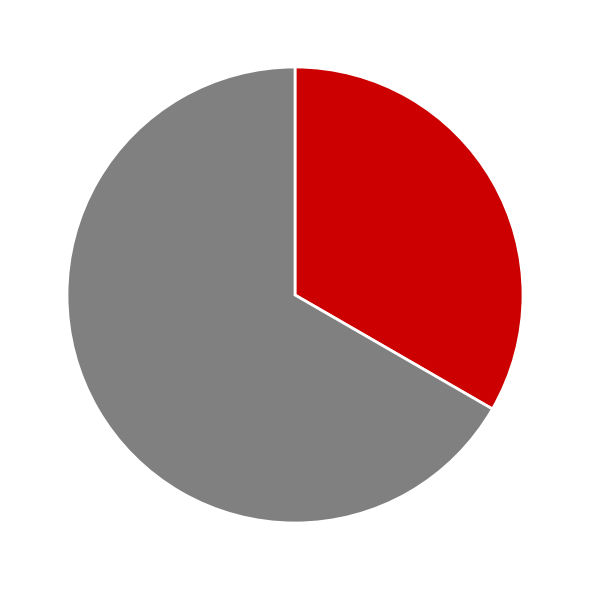

Does any single category account for the majority?

Yes